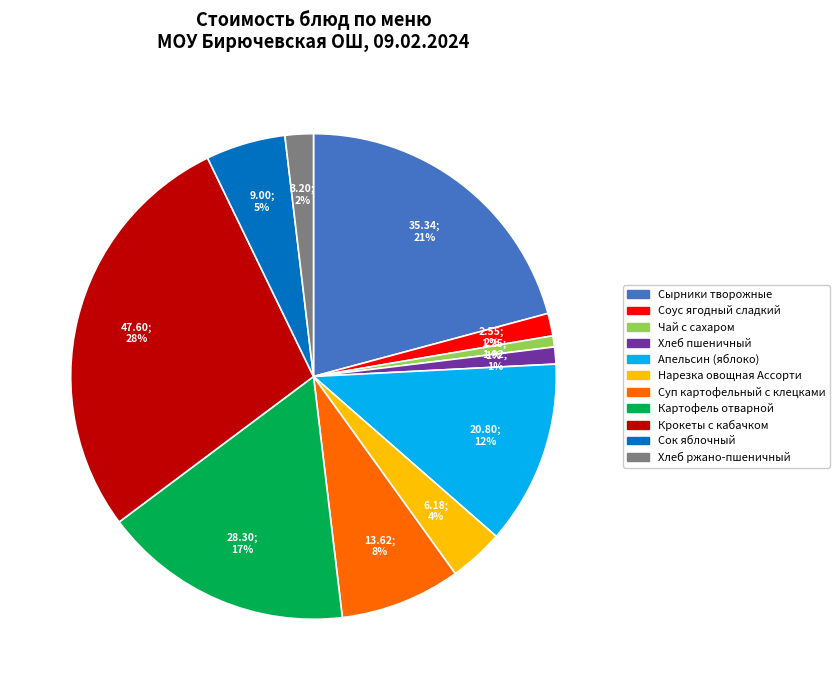

How many slices are in this pie chart?

11